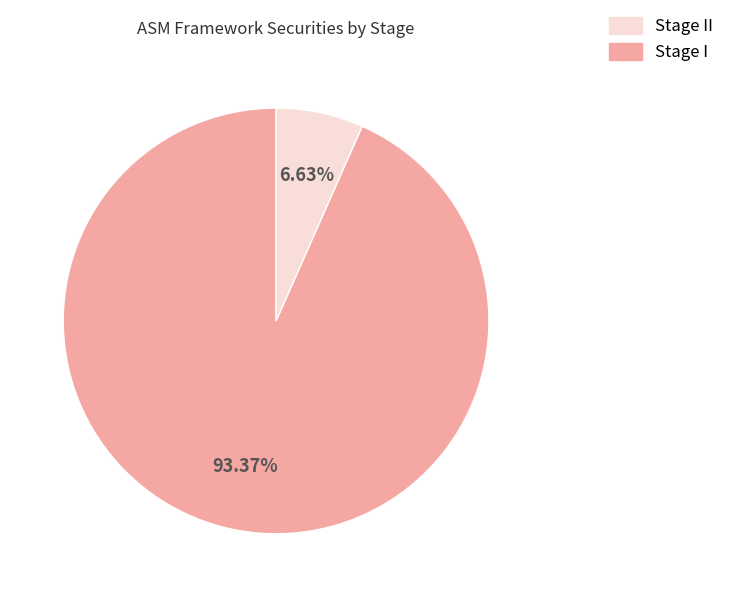

Does any single category account for the majority?

Yes